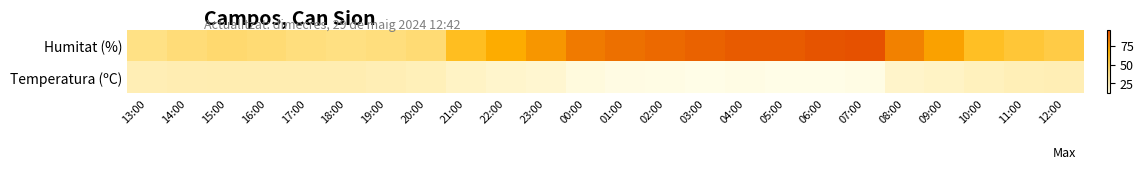

Which category has the lowest value across all series?

03:00